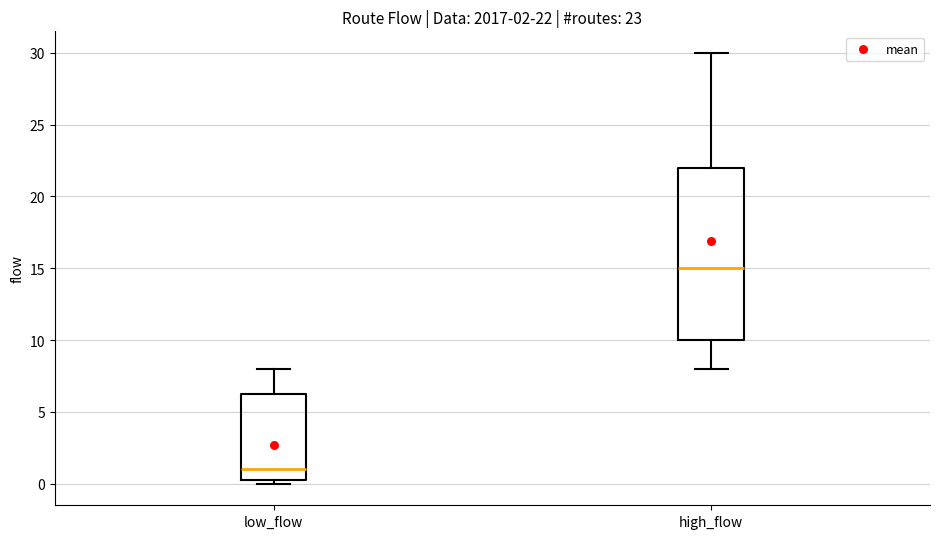

Which box has the highest median line?

high_flow